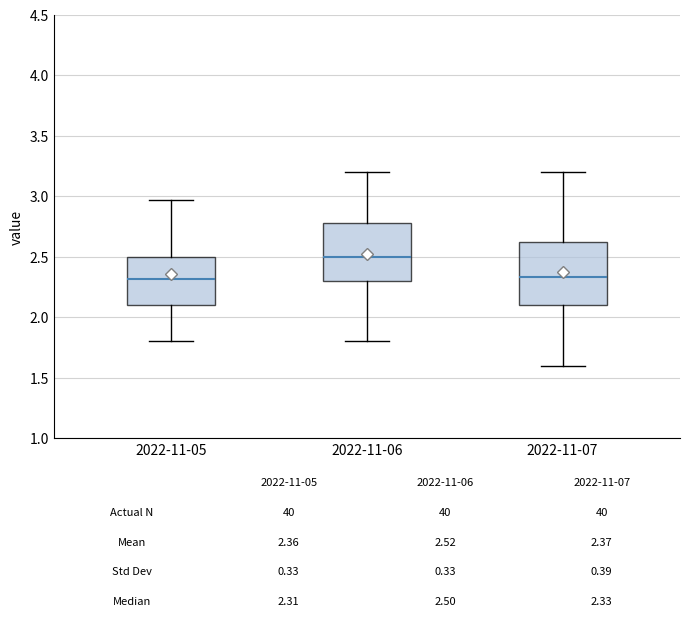

Which box's median line is the highest?

2022-11-06